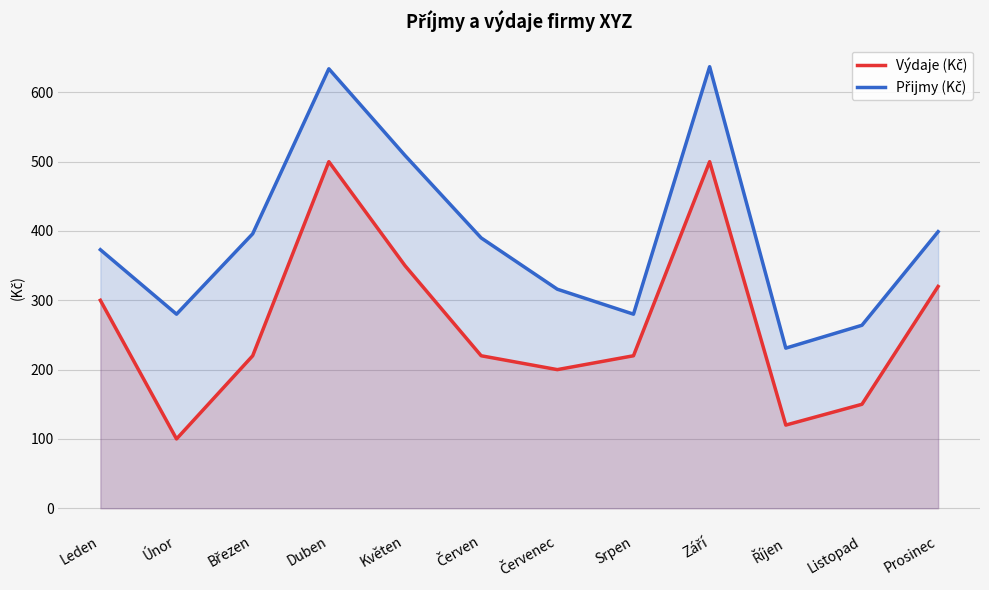

True or false: Výdaje (Kč) has more than 0 interior local peaks.

True